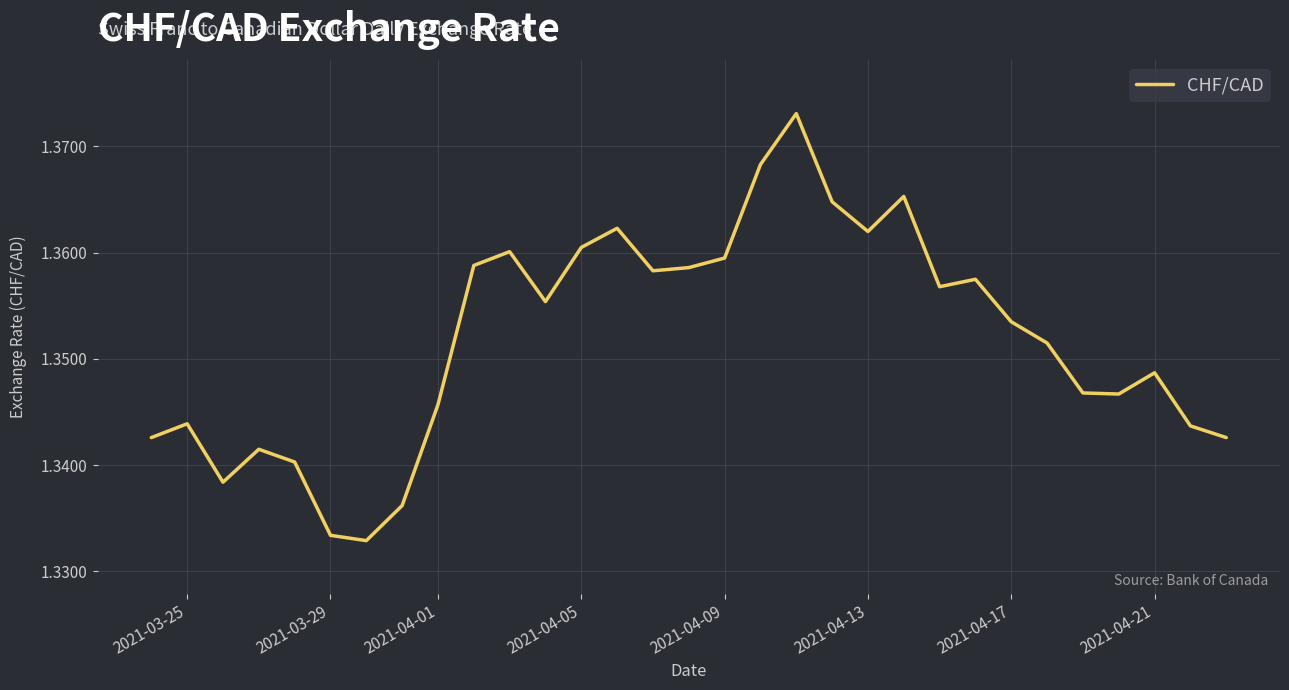

The value at 2021-04-01 is 0.6. True or false?

False